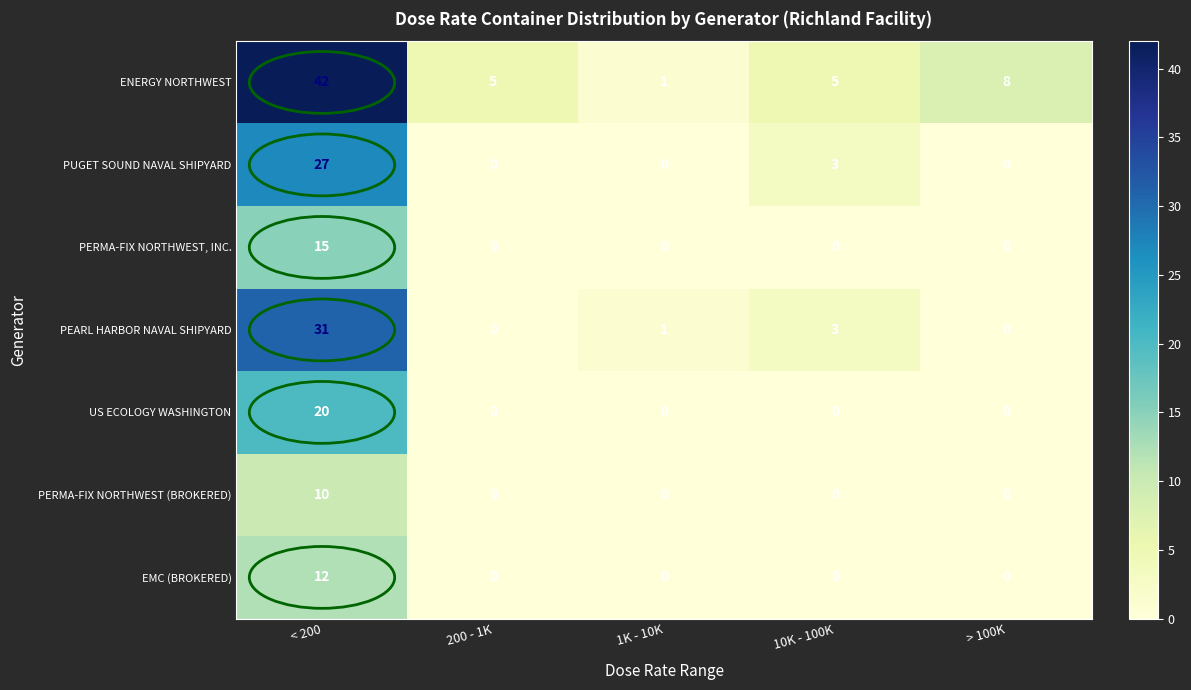

What is the average value of the PERMA-FIX NORTHWEST, INC. series?

3